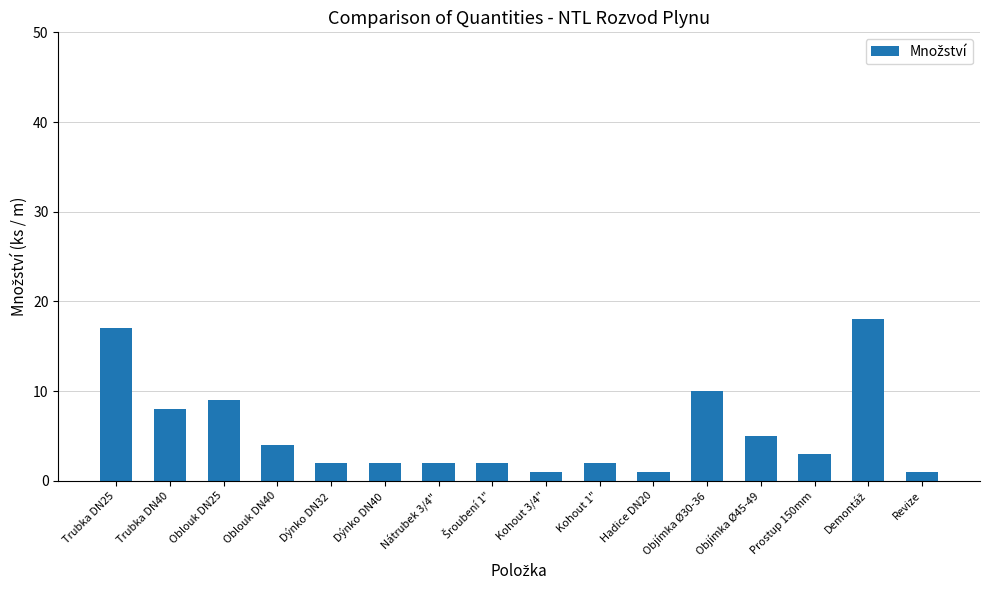

What is the average value?

5